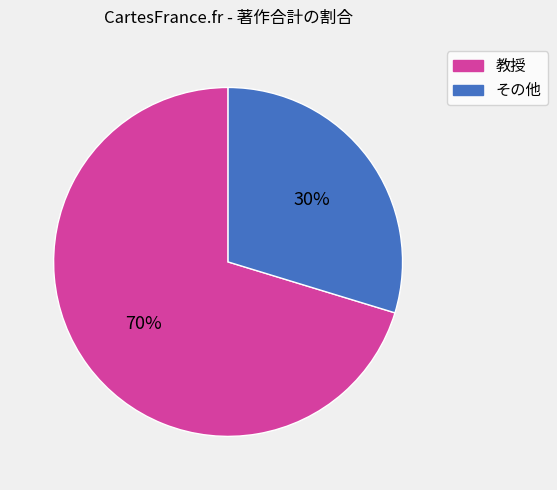

Is there a majority slice in this chart?

Yes